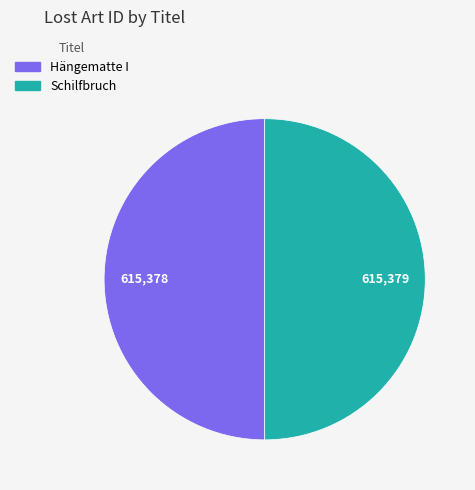

True or false: Schilfbruch accounts for 37% of the total.

False